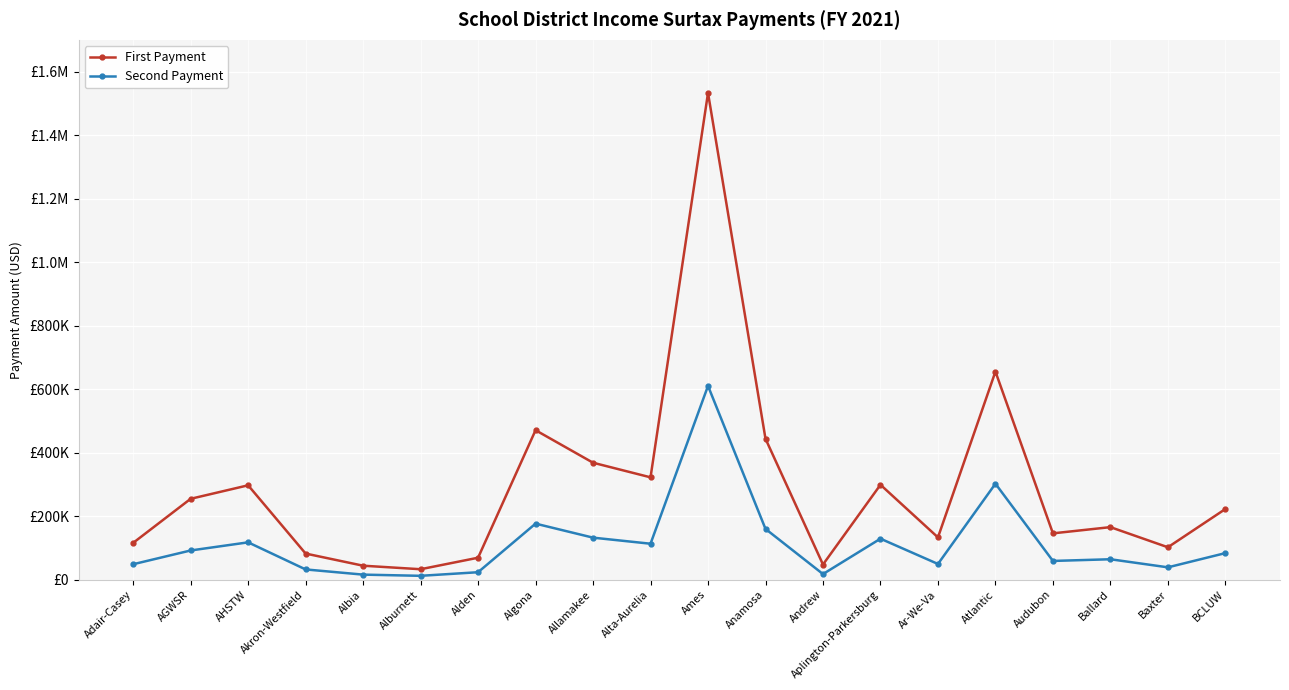

Reading left to right, what are all the values shown in this chart?

First Payment: 115914.8	254678.2	297183.8	82251.0	44015.2	32905.5	69137.2	470724.8	368304.8	322301.2	1532883.8	443761.5	47743.5	298909.5	133154.2	655338.8	145886.2	165458.2	102060.8	222549.0
Second Payment: 48642.2	91966.8	117582.2	32273.0	15923.8	12157.5	23500.8	176486.2	132349.2	113225.8	610205.2	159859.5	17680.5	129060.5	49466.8	302223.2	59015.8	64323.8	38890.2	83697.0